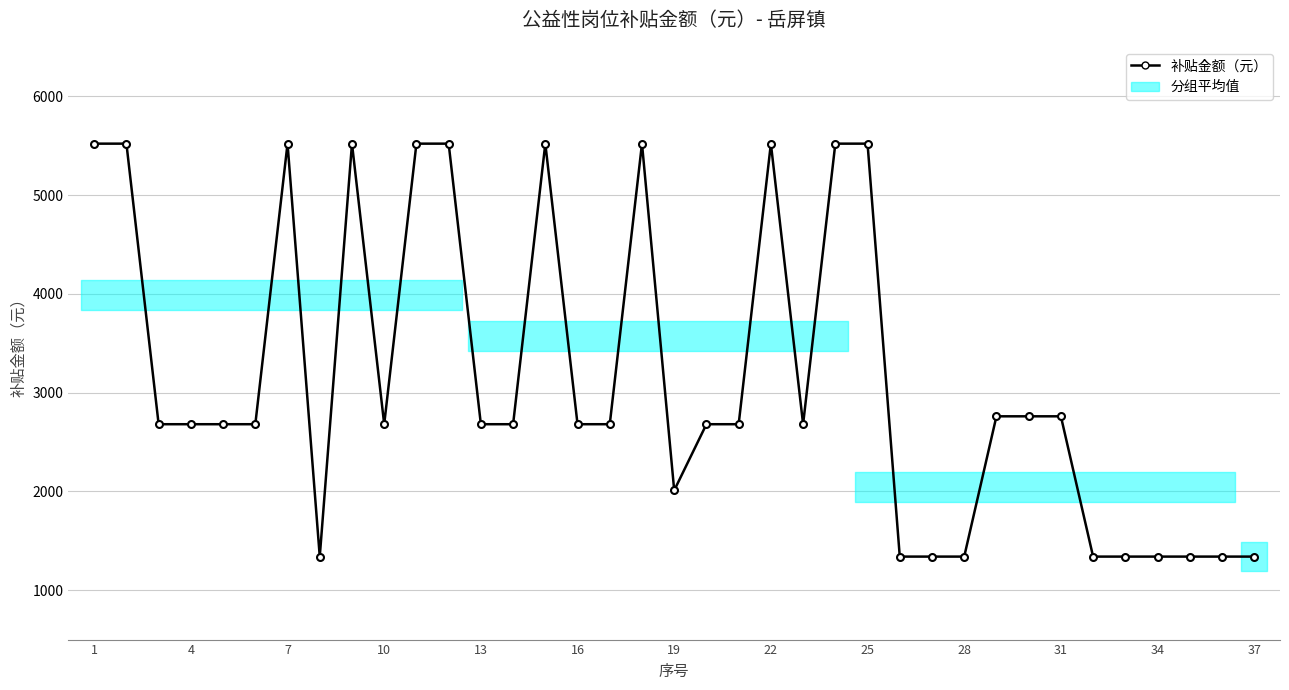

What is the smallest value displayed?

1340